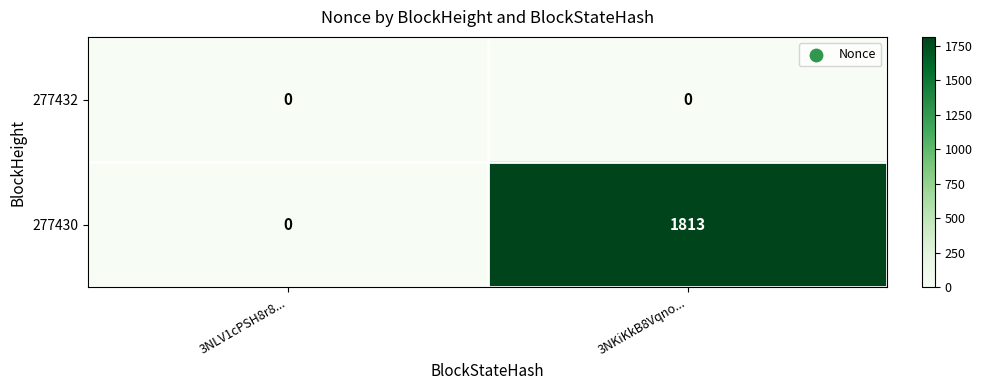

Reading left to right, list all the values displayed in this chart.

277432: 0	0
277430: 0	1813